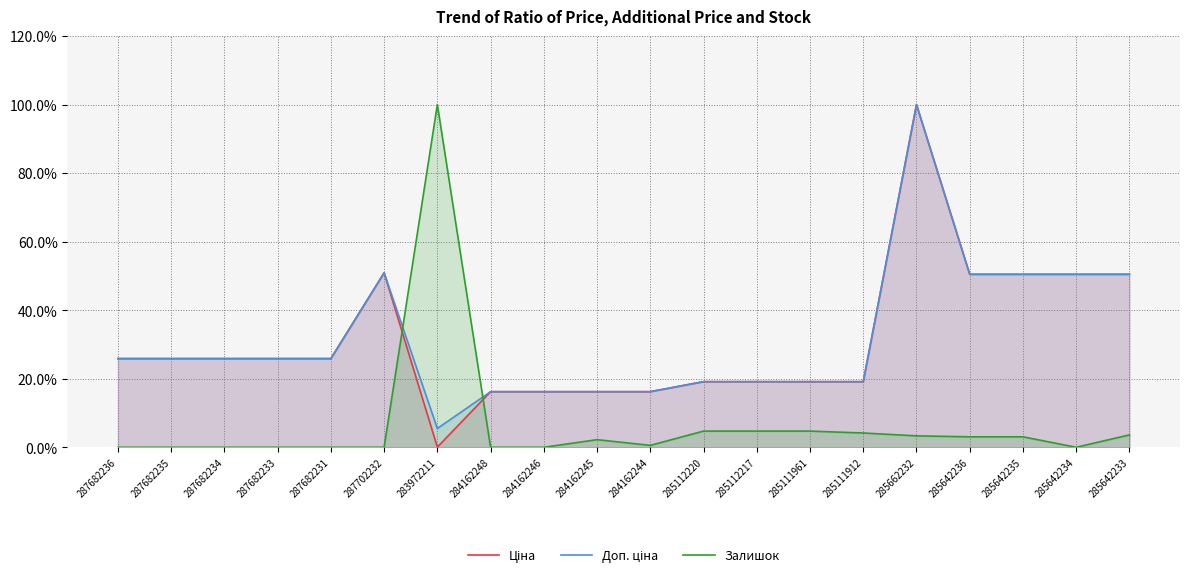

What is the total value across all series at 285642233?

104.6